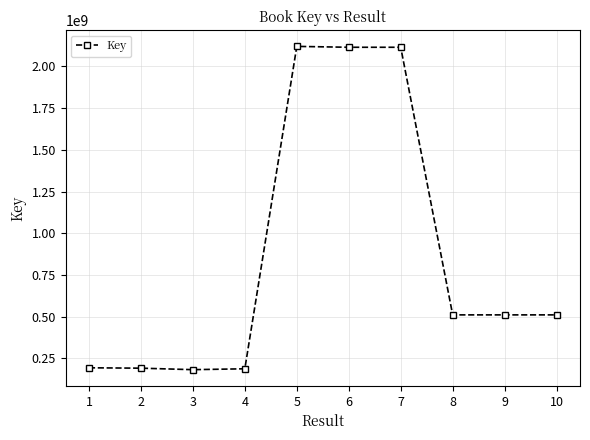

True or false: there are more than 0 points higher than both neighbors.

True